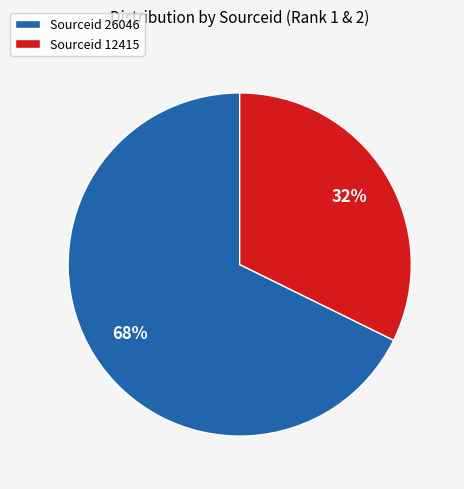

To the nearest percent, what is the average slice percentage?

50%